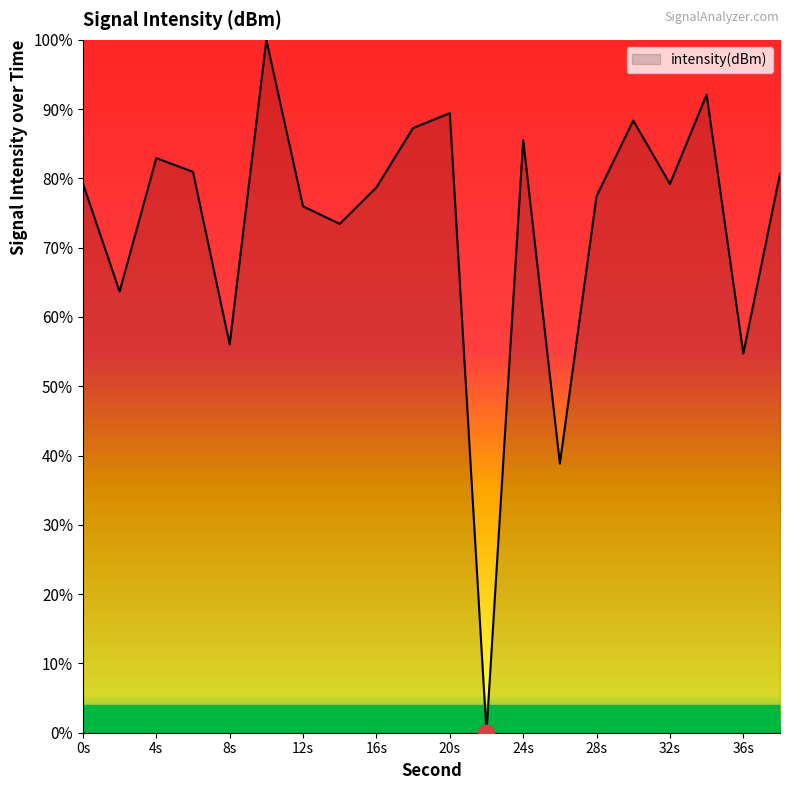

What is the maximum value shown in the chart?

100.0